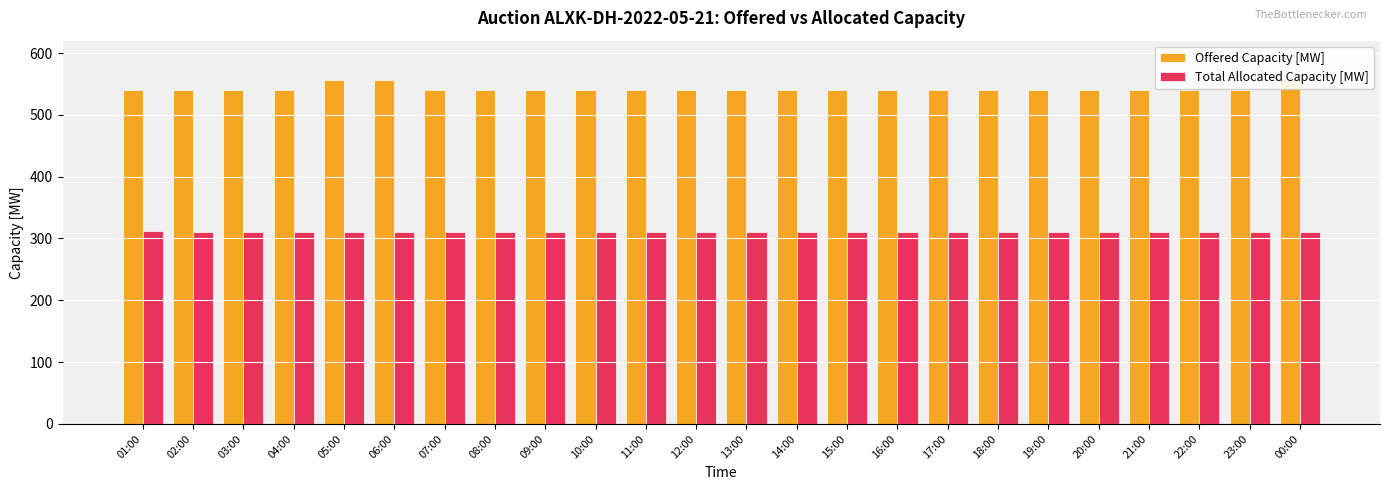

Reading right to left, what are all the values shown in this chart?

Offered Capacity [MW]: 00:00=556	23:00=541	22:00=541	21:00=541	20:00=541	19:00=541	18:00=541	17:00=541	16:00=541	15:00=541	14:00=541	13:00=541	12:00=541	11:00=541	10:00=541	09:00=541	08:00=541	07:00=541	06:00=556	05:00=556	04:00=541	03:00=541	02:00=541	01:00=541
Total Allocated Capacity [MW]: 00:00=311	23:00=311	22:00=311	21:00=311	20:00=311	19:00=311	18:00=311	17:00=311	16:00=311	15:00=311	14:00=311	13:00=311	12:00=311	11:00=311	10:00=311	09:00=311	08:00=311	07:00=311	06:00=311	05:00=311	04:00=311	03:00=311	02:00=311	01:00=312